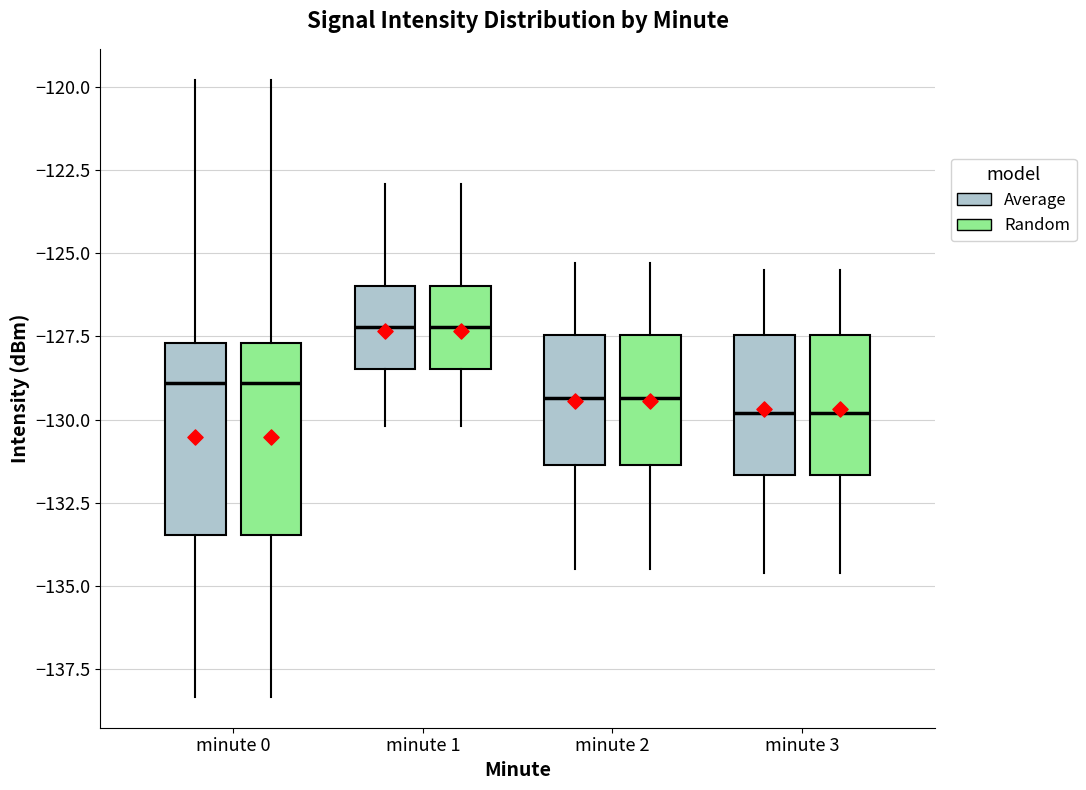

Reading left to right, read every box against the y-axis: the position of its median line, the range the box covers, and the ends of its whiskers. The values are not printed on the chart, so give them approximately, as read against the axis.

minute 0 (Average): median -129.0, box -133.5 to -127.5, whiskers -138.5 to -120.0
minute 0 (Random): median -129.0, box -133.5 to -127.5, whiskers -138.5 to -120.0
minute 1 (Average): median -127.0, box -128.5 to -126.0, whiskers -130.0 to -123.0
minute 1 (Random): median -127.0, box -128.5 to -126.0, whiskers -130.0 to -123.0
minute 2 (Average): median -129.5, box -131.5 to -127.5, whiskers -134.5 to -125.5
minute 2 (Random): median -129.5, box -131.5 to -127.5, whiskers -134.5 to -125.5
minute 3 (Average): median -130.0, box -131.5 to -127.5, whiskers -134.5 to -125.5
minute 3 (Random): median -130.0, box -131.5 to -127.5, whiskers -134.5 to -125.5